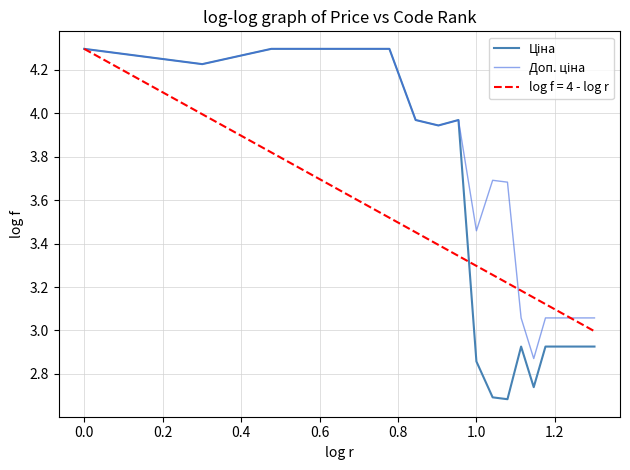

Reading right to left, list all the values displayed in this chart.

Ціна: 2.9	2.9	2.9	2.9	2.9	2.9	2.7	2.9	2.7	2.7	2.9	4.0	3.9	4.0	4.3	4.3	4.3	4.3	4.2	4.3
Доп. ціна: 3.1	3.1	3.1	3.1	3.1	3.1	2.9	3.1	3.7	3.7	3.5	4.0	3.9	4.0	4.3	4.3	4.3	4.3	4.2	4.3